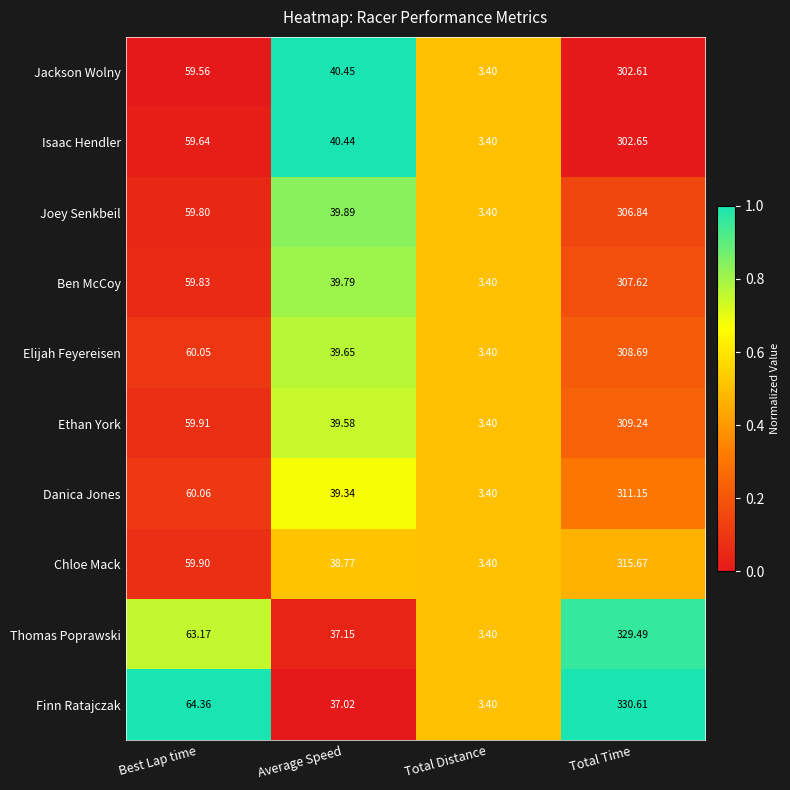

At which label does Ethan York reach its peak?

Total Time